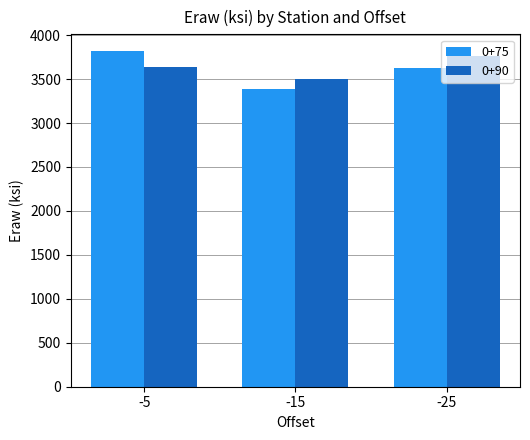

What is the spread (max minus min) of values at -5?

180